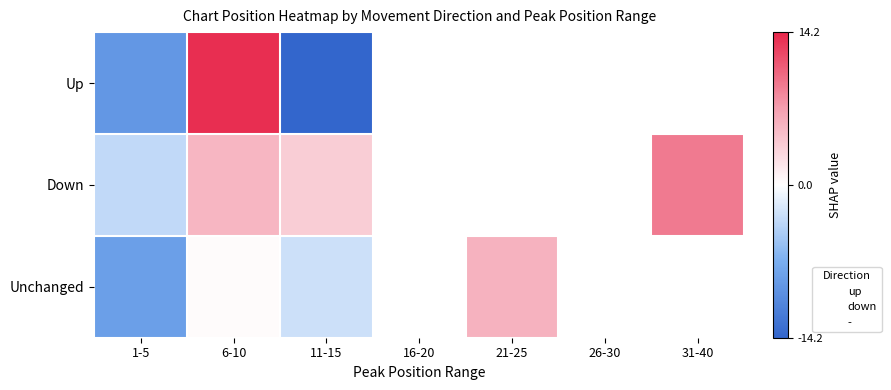

Where is Up nearest to the value 0?

1-5